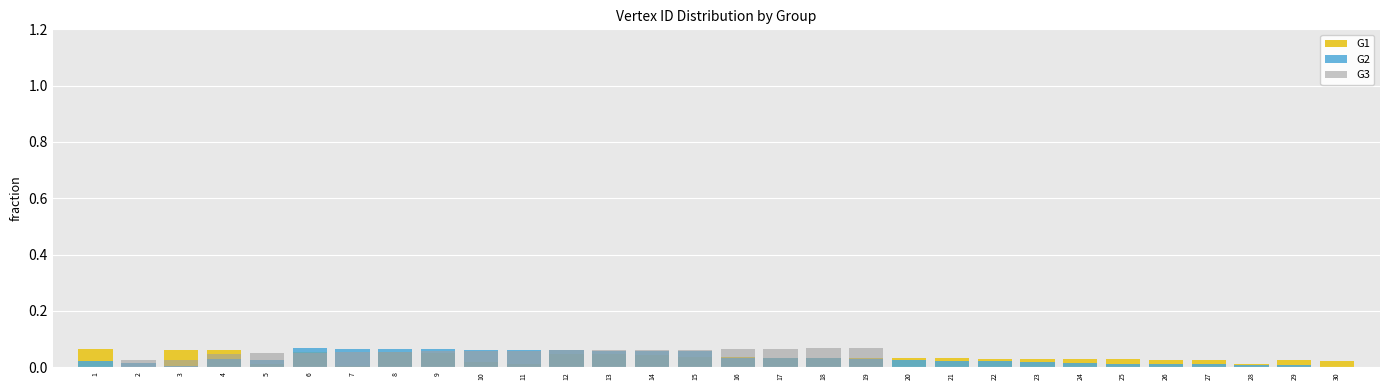

Reading left to right, what are all the values shown in this chart?

G1: 0.1	0.0	0.1	0.1	0.0	0.1	0.0	0.1	0.1	0.0	0.0	0.0	0.0	0.0	0.0	0.0	0.0	0.0	0.0	0.0	0.0	0.0	0.0	0.0	0.0	0.0	0.0	0.0	0.0	0.0
G2: 0.0	0.0	0.0	0.0	0.0	0.1	0.1	0.1	0.1	0.1	0.1	0.1	0.1	0.1	0.1	0.0	0.0	0.0	0.0	0.0	0.0	0.0	0.0	0.0	0.0	0.0	0.0	0.0	0.0	0.0
G3: 0.0	0.0	0.0	0.0	0.1	0.1	0.1	0.1	0.1	0.1	0.1	0.1	0.1	0.1	0.1	0.1	0.1	0.1	0.1	0.0	0.0	0.0	0.0	0.0	0.0	0.0	0.0	0.0	0.0	0.0